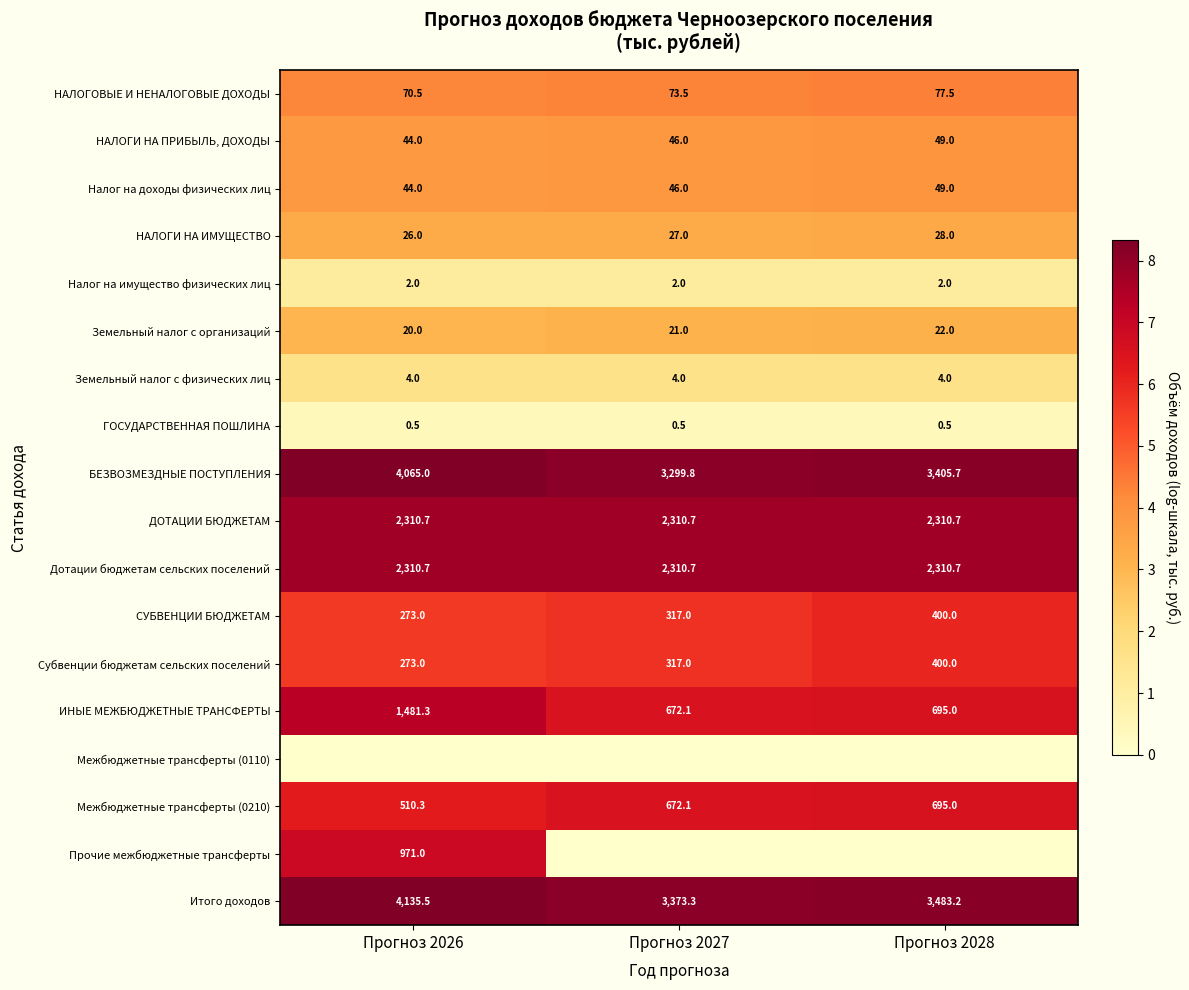

At which label does ИНЫЕ МЕЖБЮДЖЕТНЫЕ ТРАНСФЕРТЫ first exceed 695?

Прогноз 2026